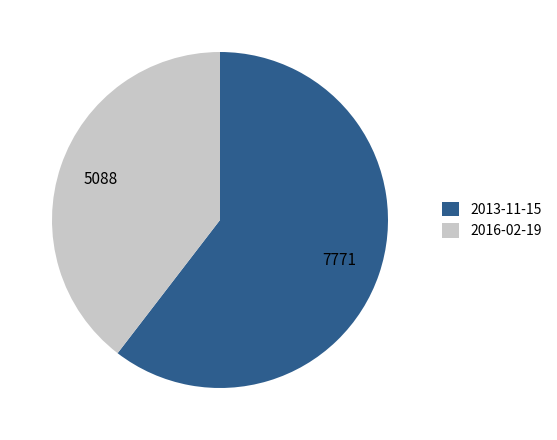

Which slice is the largest?

2013-11-15